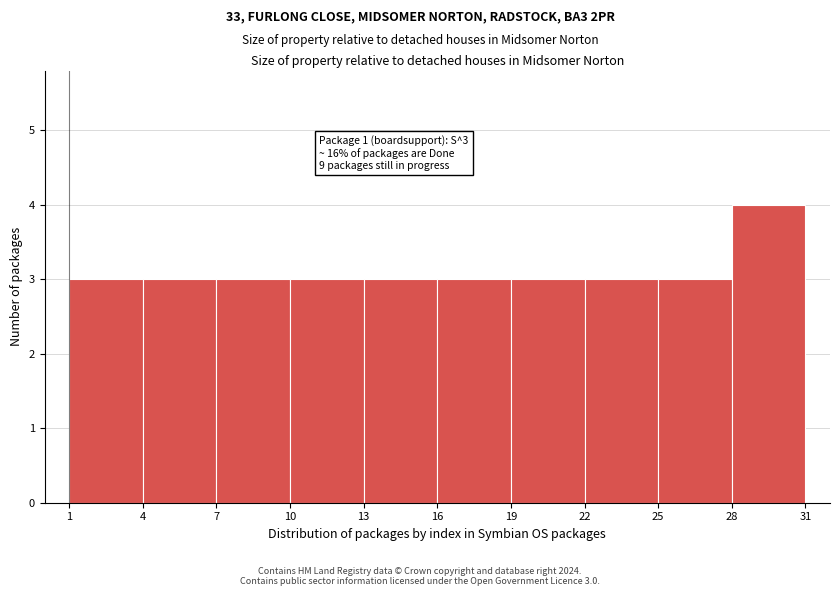

Which range on the x-axis has the tallest bar?

28 to 31